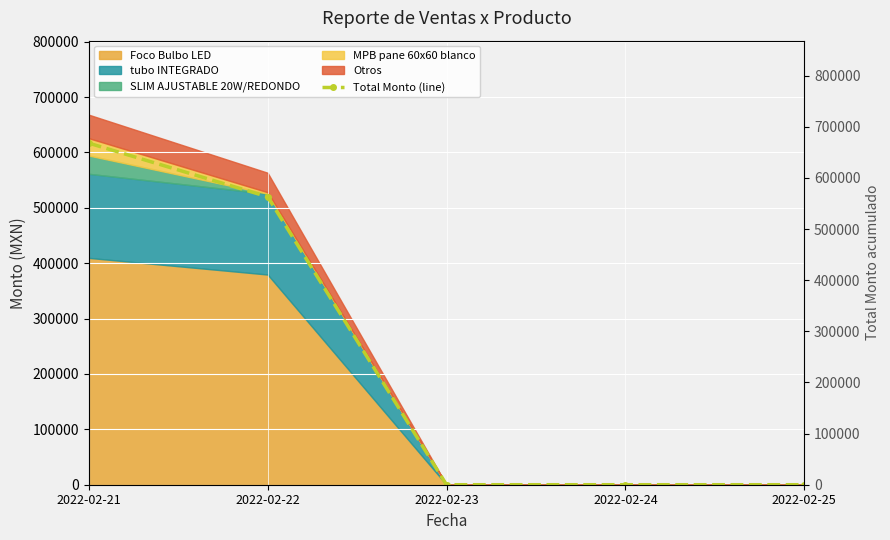

At which label is the value closest to 334052?

2022-02-22